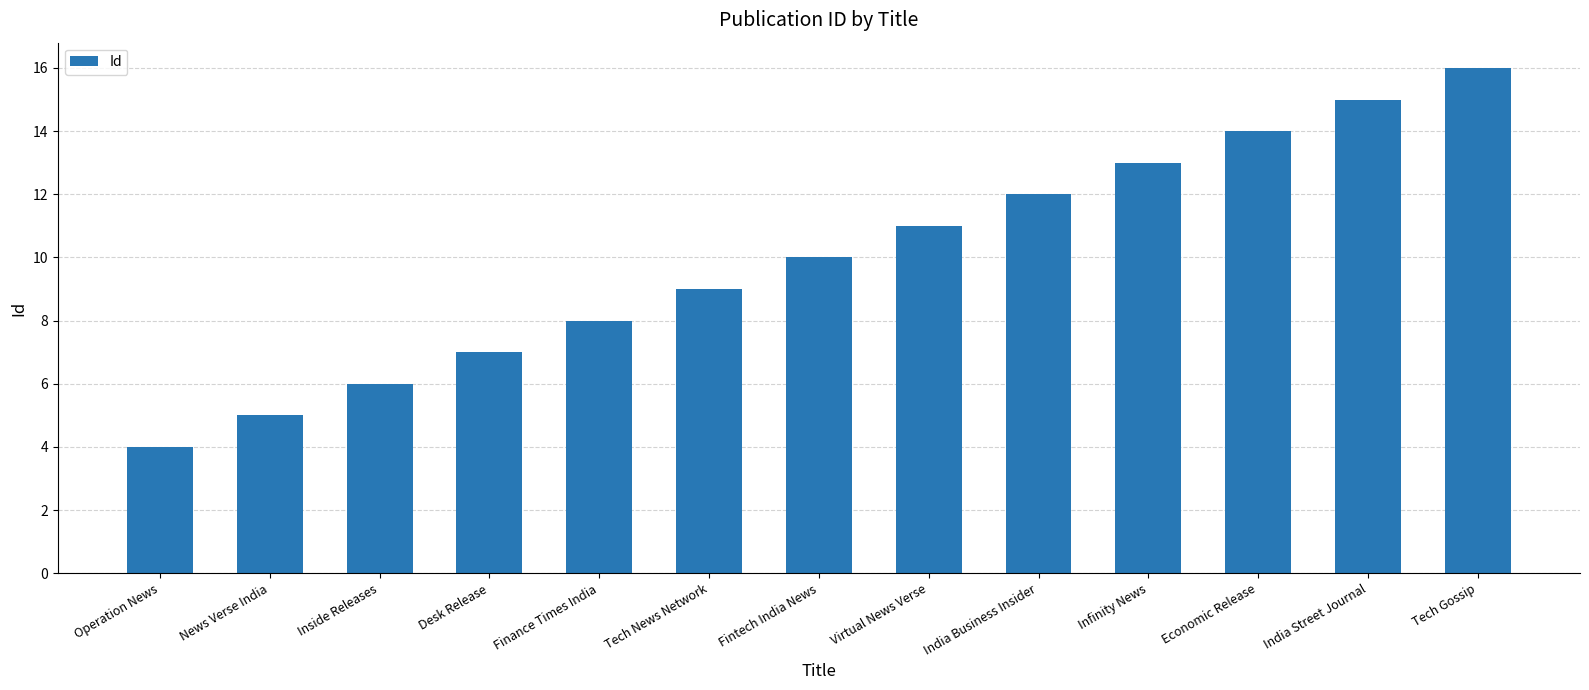

How many bars are there in total?

13